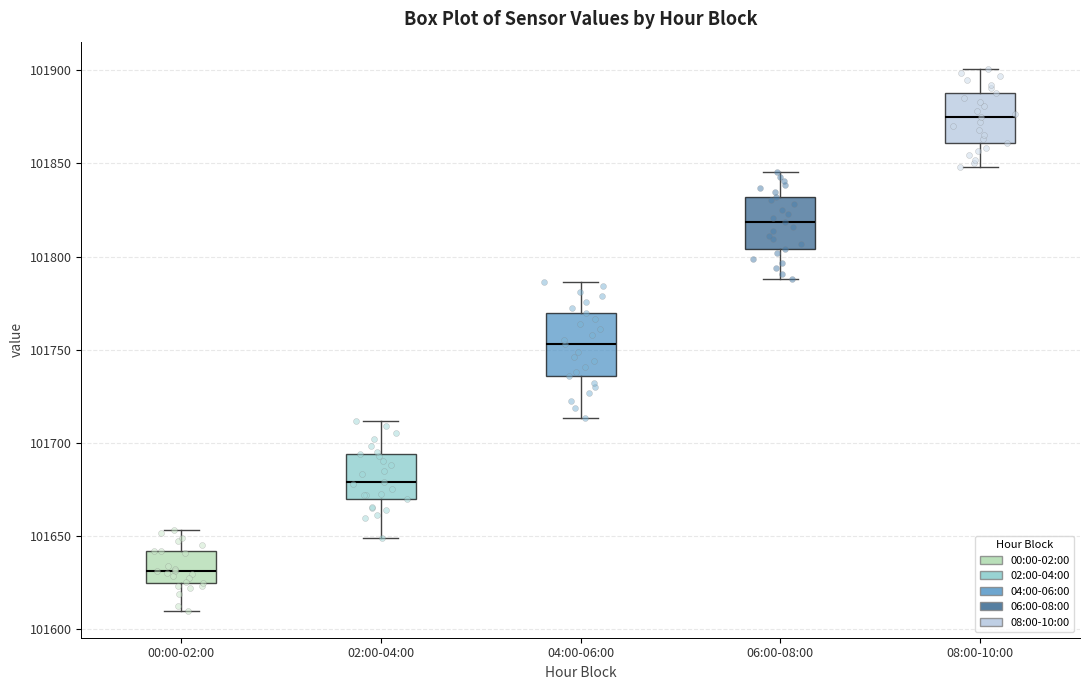

Which box has the highest median line?

08:00-10:00